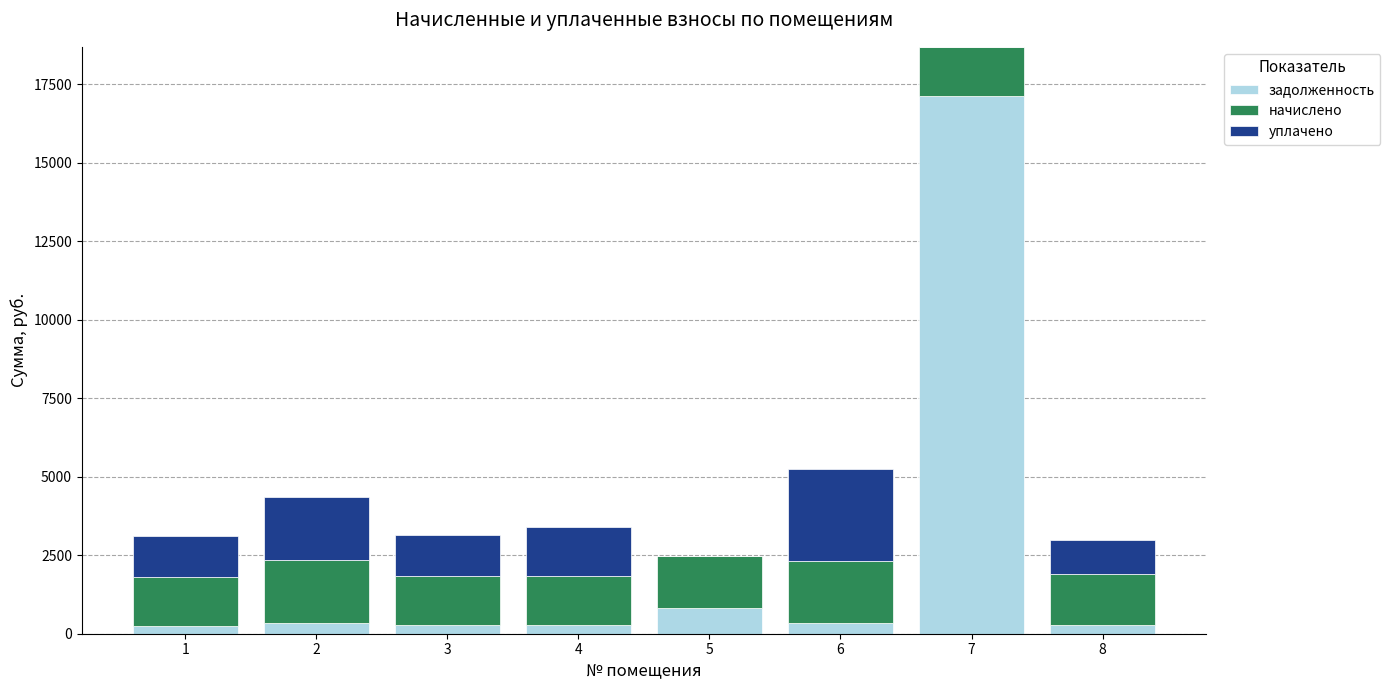

At which category is the sum across all series the highest?

7